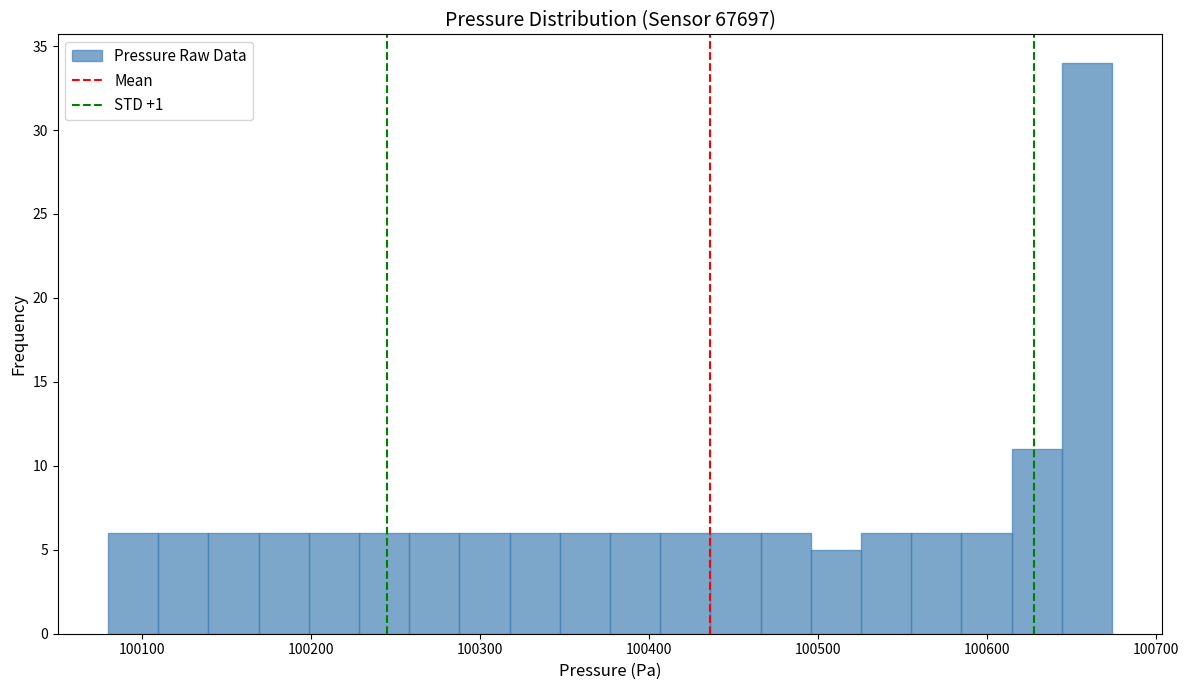

Around what value on the x-axis is the tallest bar? Give the approximate position of its centre, as read against the axis.

100660